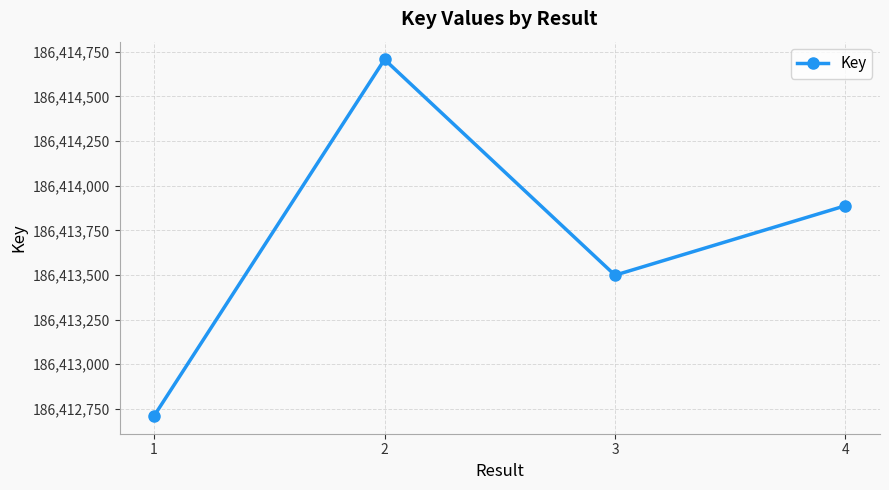

What is the difference between the maximum and minimum values?

1996